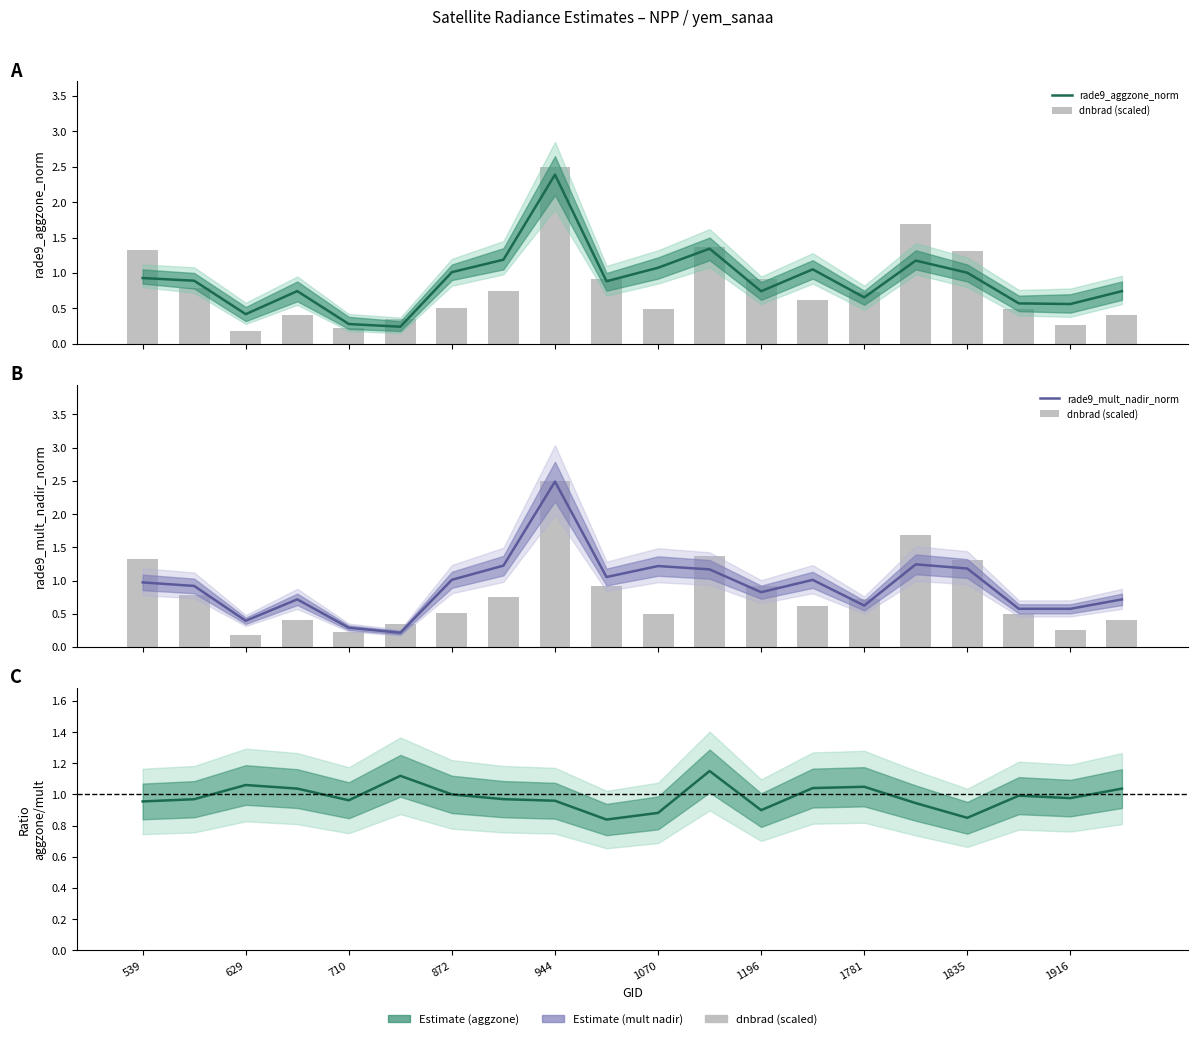

How many series are shown in this chart?

4